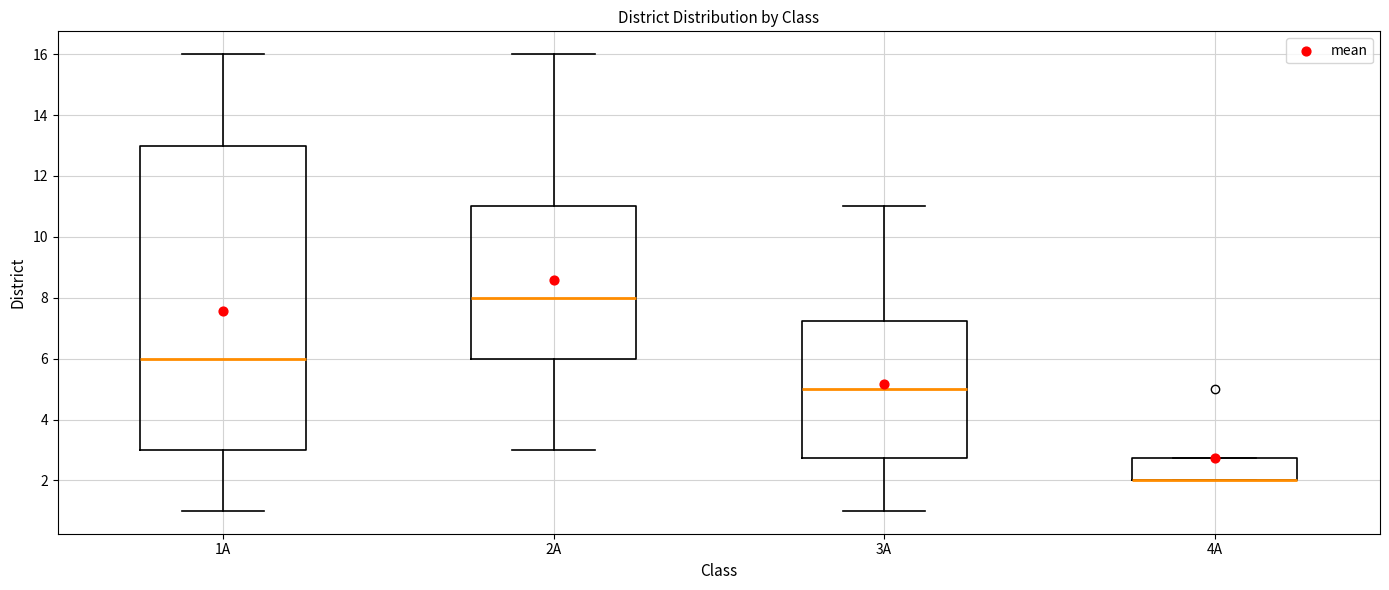

Reading left to right, read every box against the y-axis: the position of its median line, the range the box covers, and the ends of its whiskers. The values are not printed on the chart, so give them approximately, as read against the axis.

1A: median 6.0, box 3.0 to 13.0, whiskers 1.0 to 16.0
2A: median 8.0, box 6.0 to 11.0, whiskers 3.0 to 16.0
3A: median 5.0, box 2.8 to 7.2, whiskers 1.0 to 11.0
4A: median 2.0 (drawn on the box's lower edge), box 2.0 to 2.8, whiskers 2.0 to 2.8